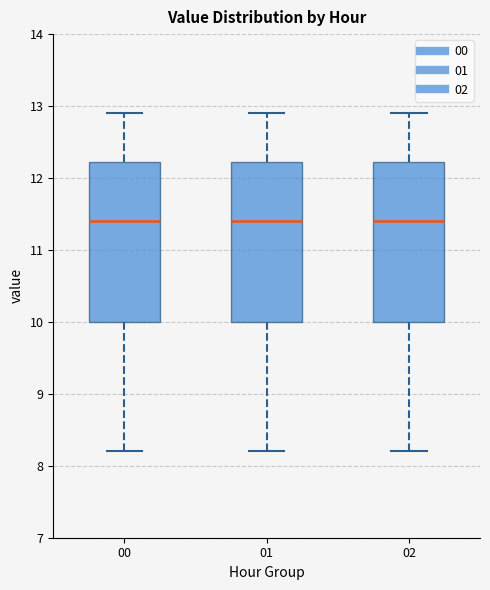

Reading left to right, read every box against the y-axis: the position of its median line, the range the box covers, and the ends of its whiskers. The values are not printed on the chart, so give them approximately, as read against the axis.

00: median 11.4, box 10.0 to 12.2, whiskers 8.2 to 12.9
01: median 11.4, box 10.0 to 12.2, whiskers 8.2 to 12.9
02: median 11.4, box 10.0 to 12.2, whiskers 8.2 to 12.9